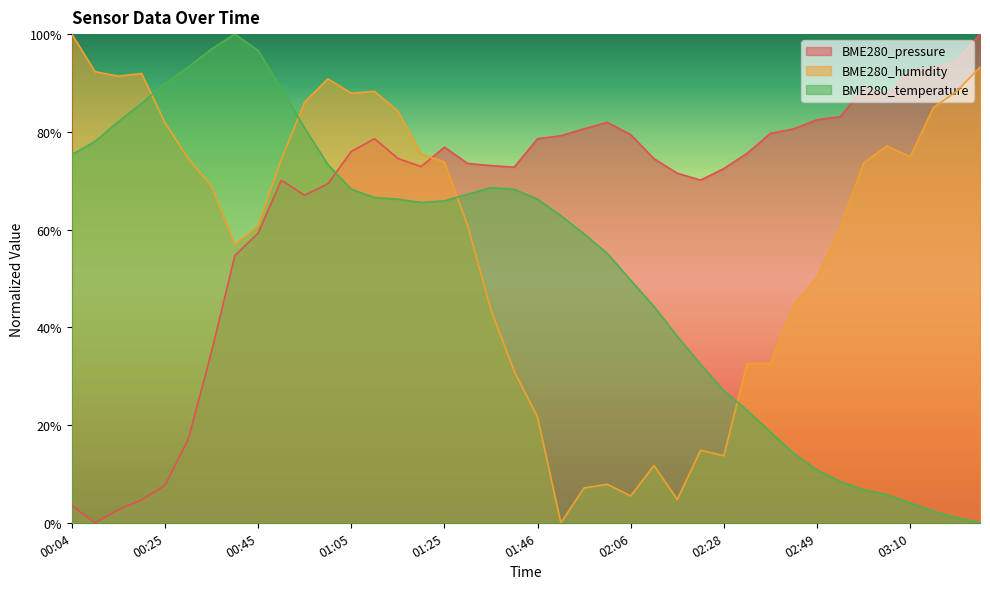

What is the label of the 1st point from the left?

00:04